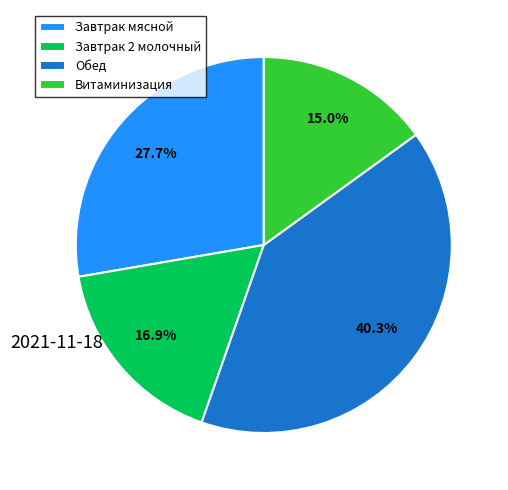

To the nearest percent, what percentage of the pie is Завтрак 2 молочный?

17%